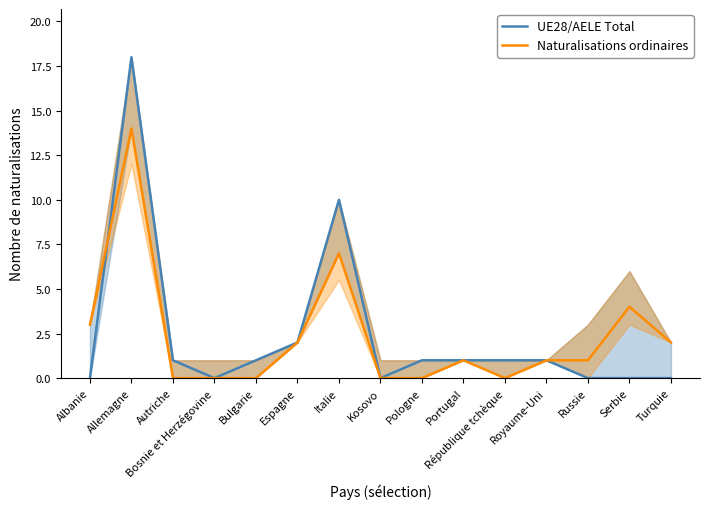

At which label does Naturalisations ordinaires reach its peak?

Allemagne